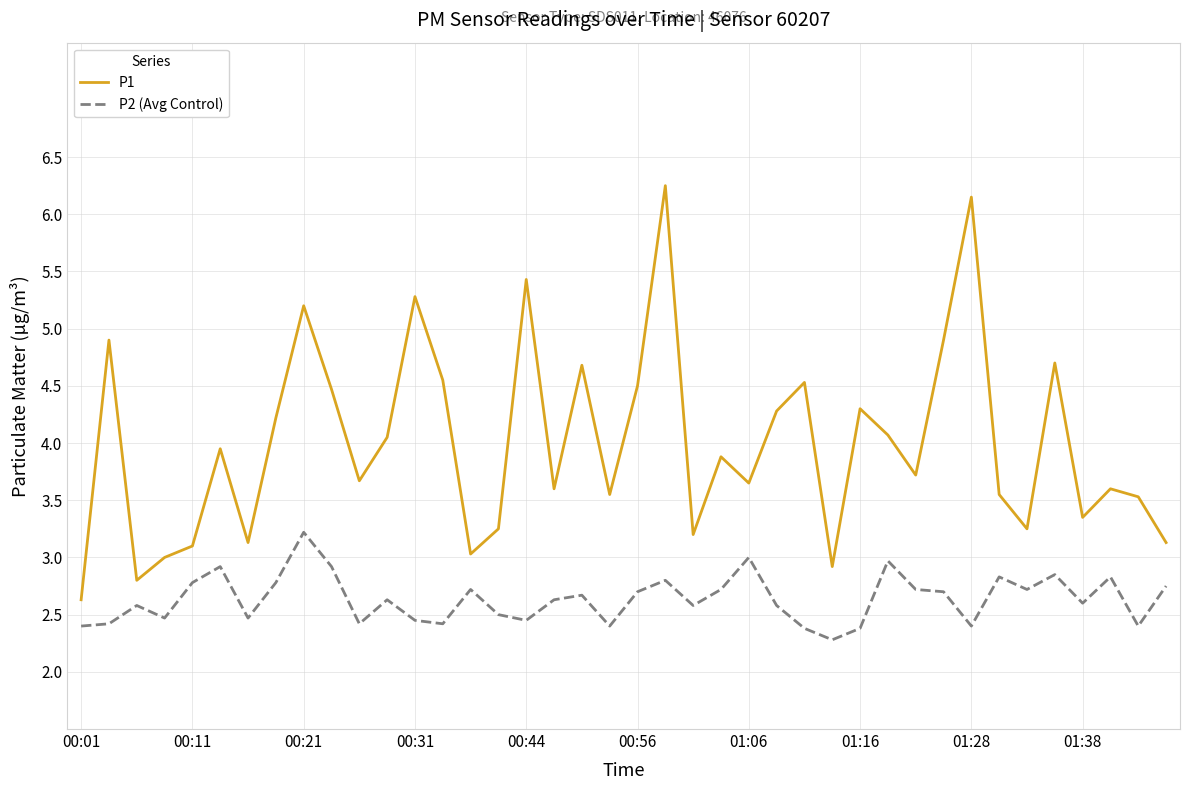

List the series in order of their overall mean, highest first.

P1, P2 (Avg Control)